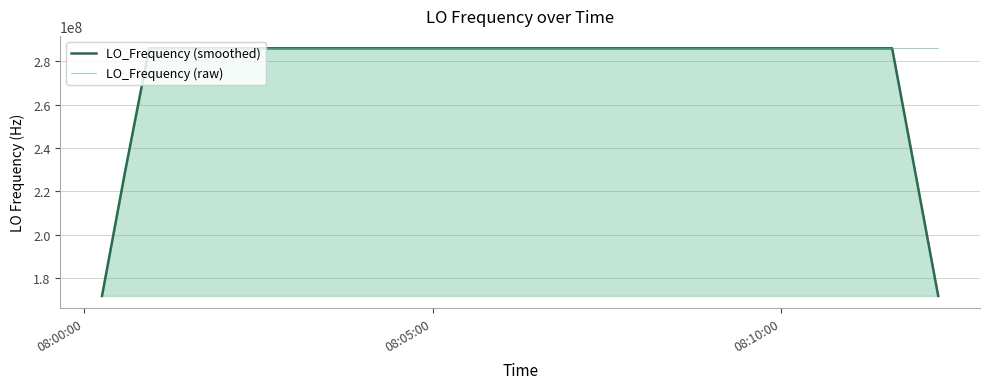

Rank the series by their maximum value, from highest to lowest.

LO_Frequency (raw), LO_Frequency (smoothed)